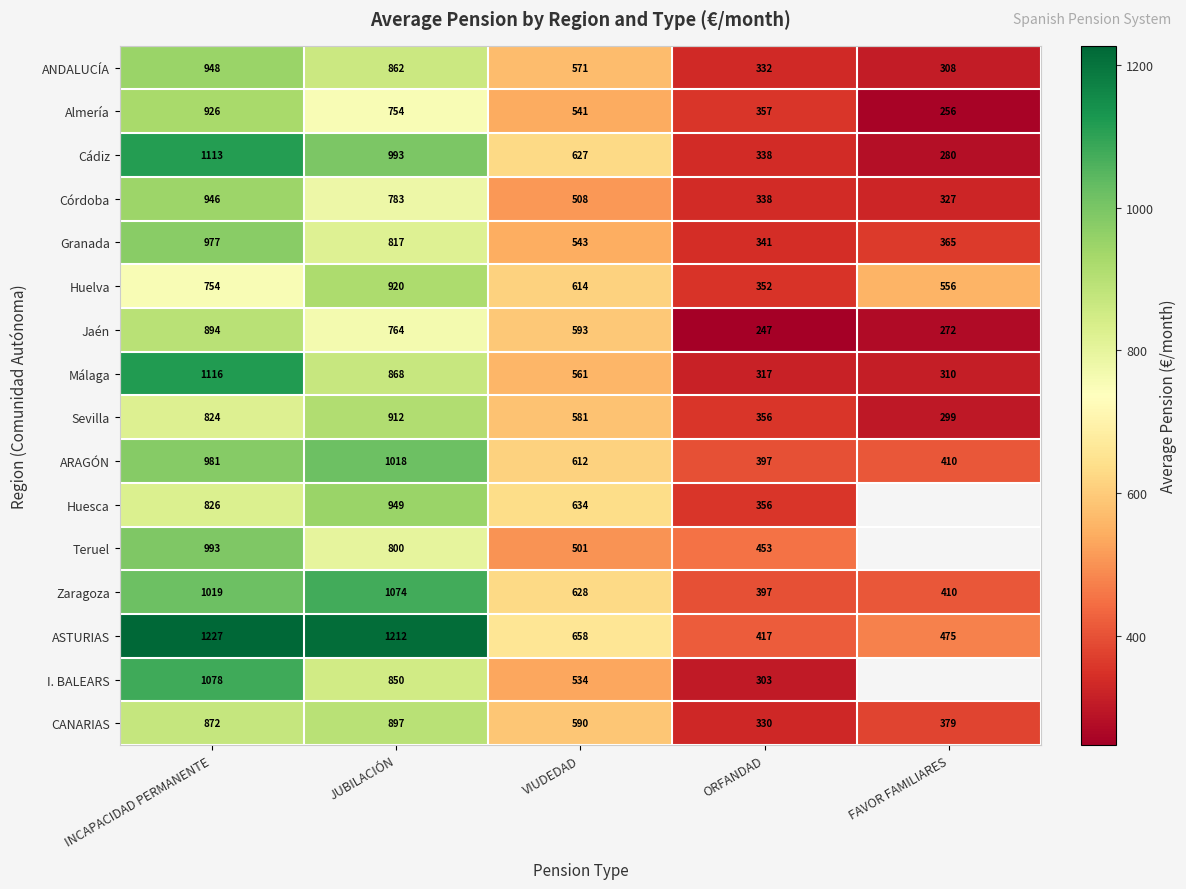

At INCAPACIDAD PERMANENTE, list the series in order from smallest to largest.

Huelva, Sevilla, Huesca, CANARIAS, Jaén, Almería, Córdoba, ANDALUCÍA, Granada, ARAGÓN, Teruel, Zaragoza, I. BALEARS, Cádiz, Málaga, ASTURIAS